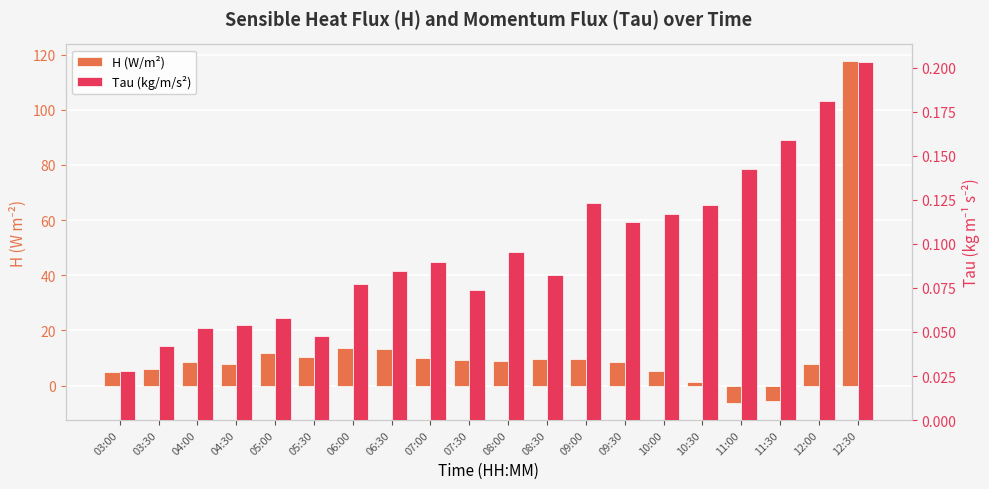

Rank the series at 05:00 from highest to lowest value.

H (W/m²), Tau (kg/m/s²)